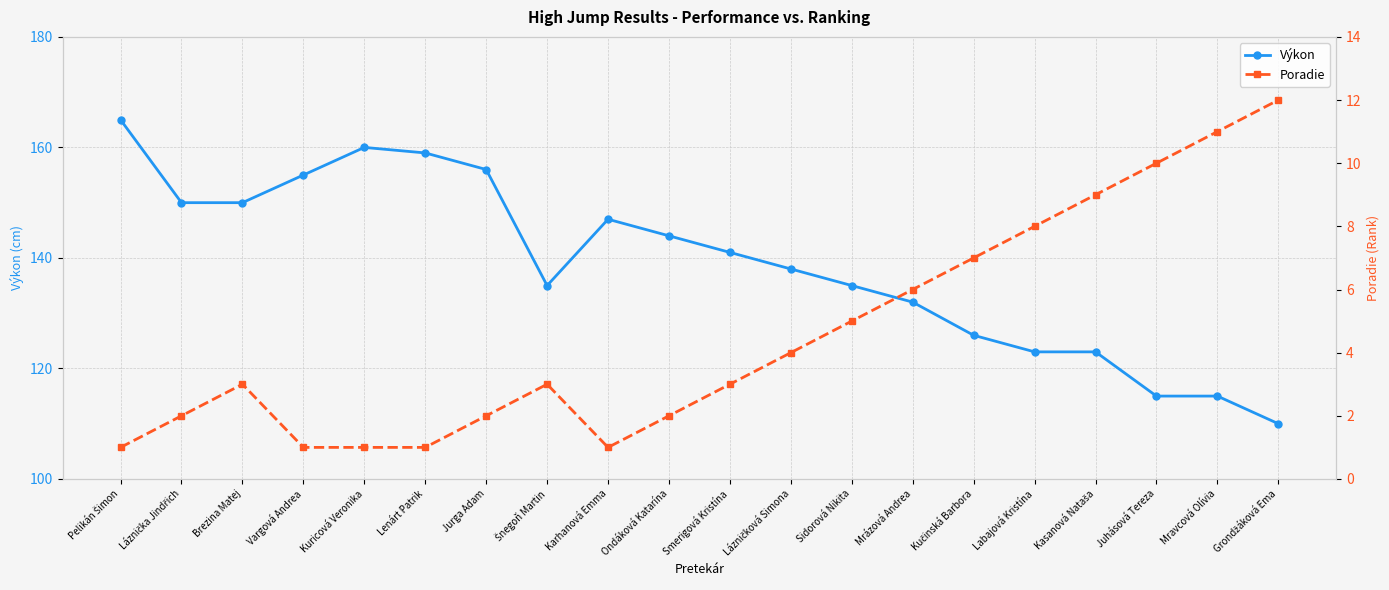

What is the difference between the second highest and second lowest values in the Poradie series?

10